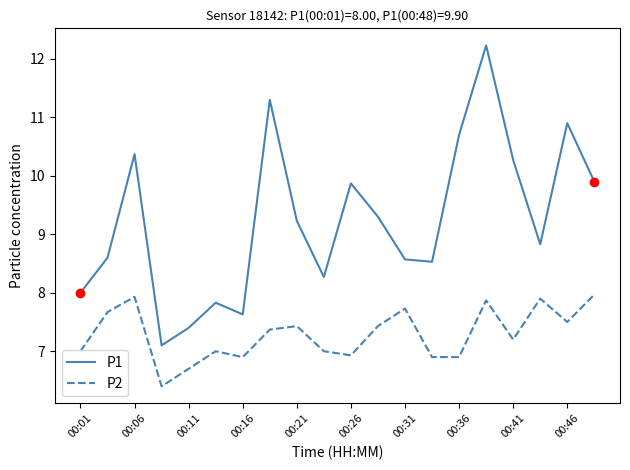

Which series has the largest total across all categories?

P1